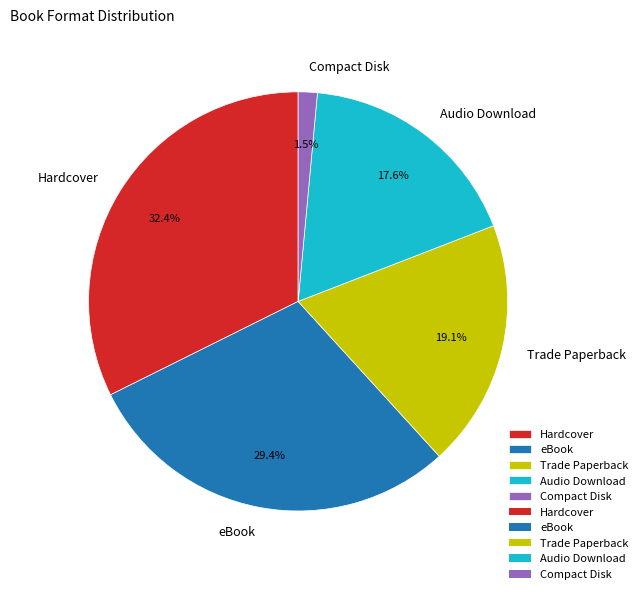

Approximately how many times larger is the value at Audio Download compared to eBook?

0.6